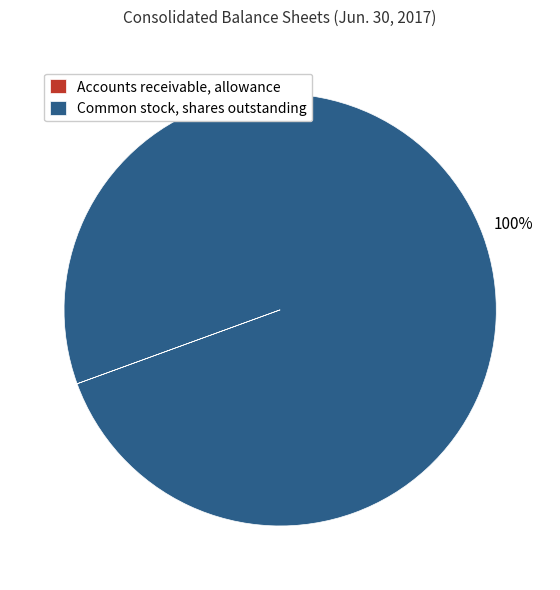

To the nearest percent, what is the average slice percentage?

50%